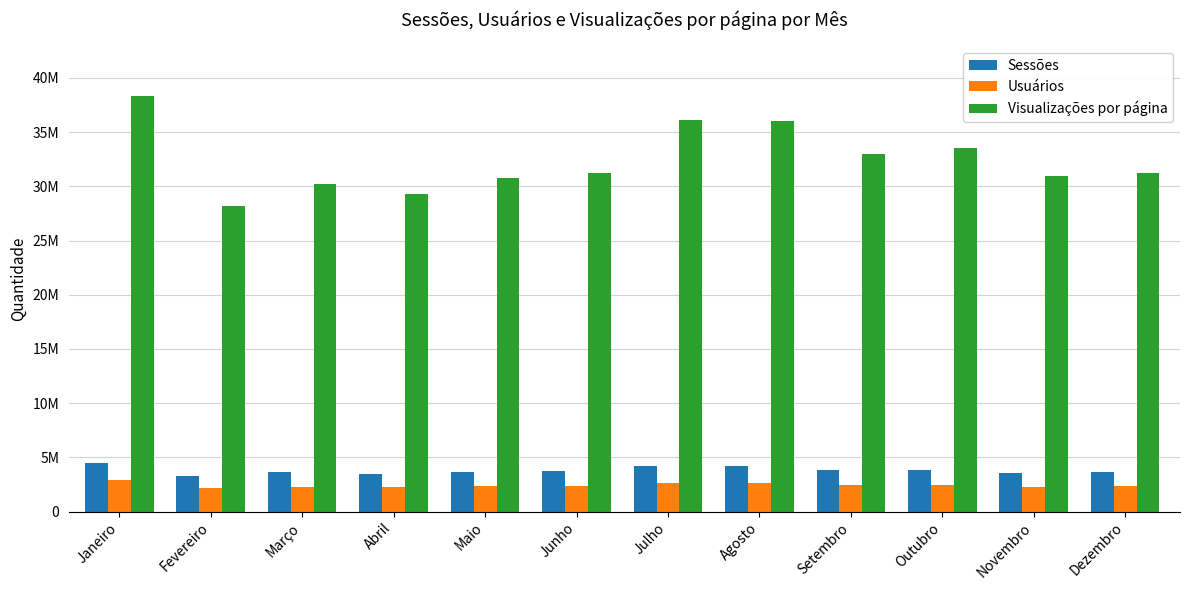

Does the chart contain stacked bars?

No